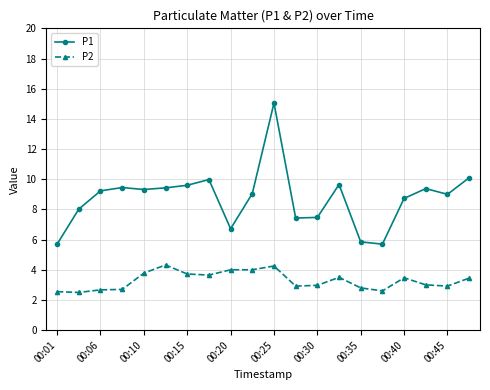

What is the value of the P1 point at the 14th from the left?

9.7